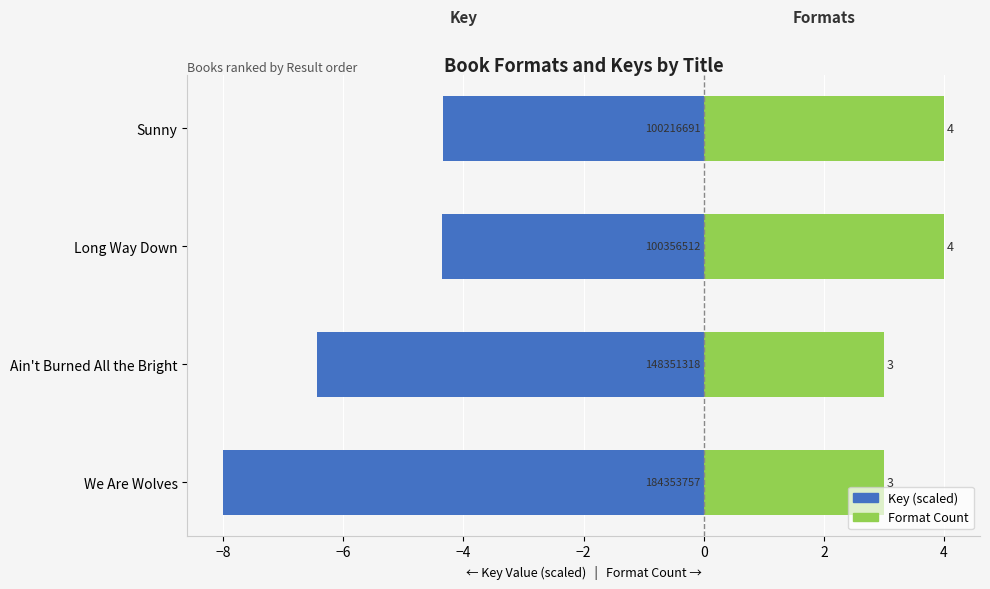

Rank the series by their average value, from highest to lowest.

Format Count, Key (scaled)